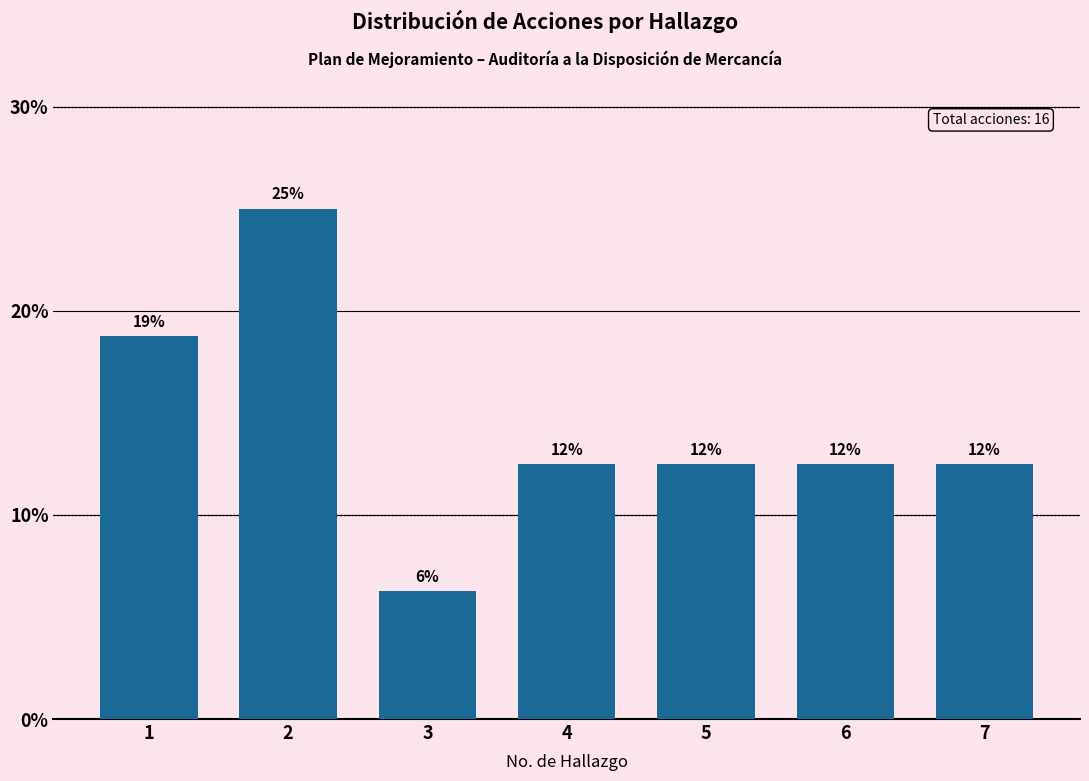

How many bars are there in total?

7